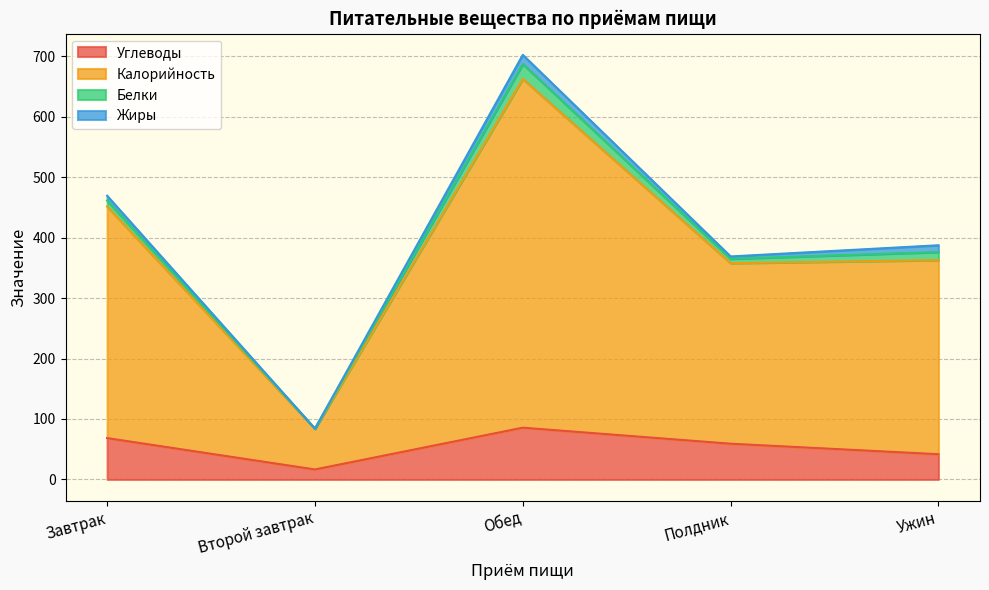

At which category is the sum across all series the highest?

Обед